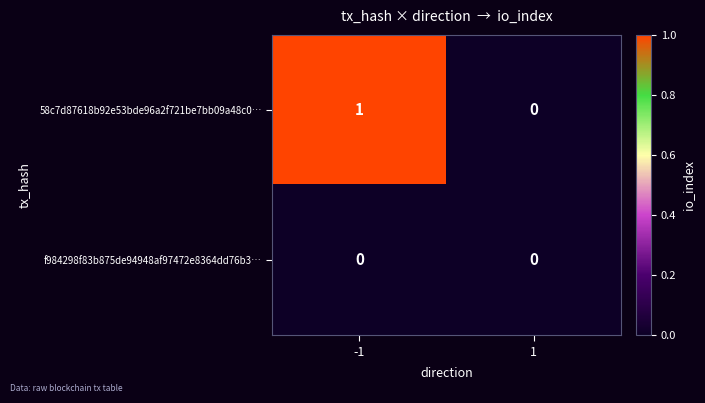

Rank the series by their average value, from lowest to highest.

f984298f83b875de94948af97472e8364dd76b3…, 58c7d87618b92e53bde96a2f721be7bb09a48c0…